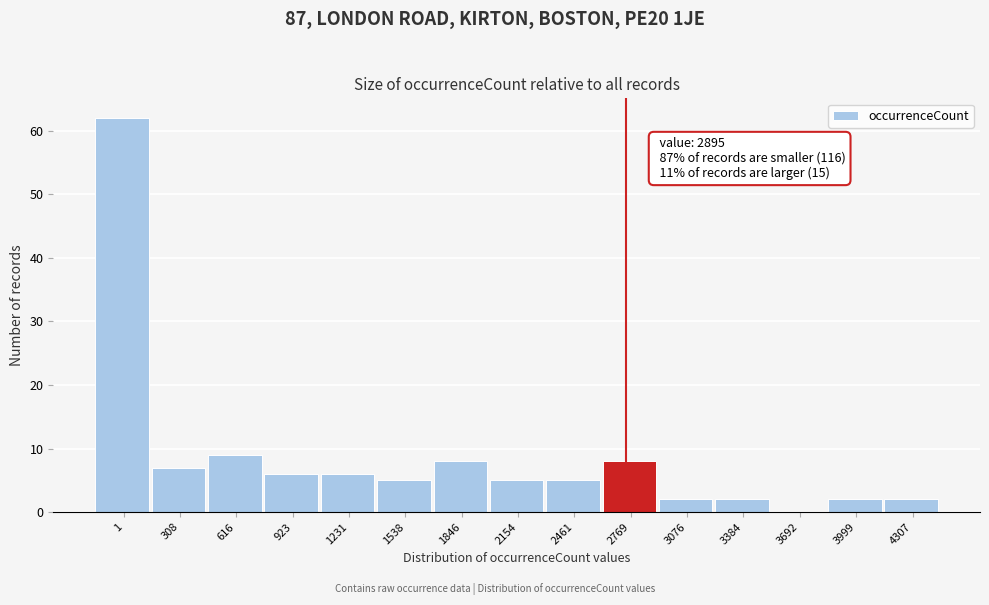

Reading left to right, what are all the values shown in this chart?

1=62	308=7	616=9	923=6	1231=6	1538=5	1846=8	2154=5	2461=5	2769=8	3076=2	3384=2	3692=0	3999=2	4307=2